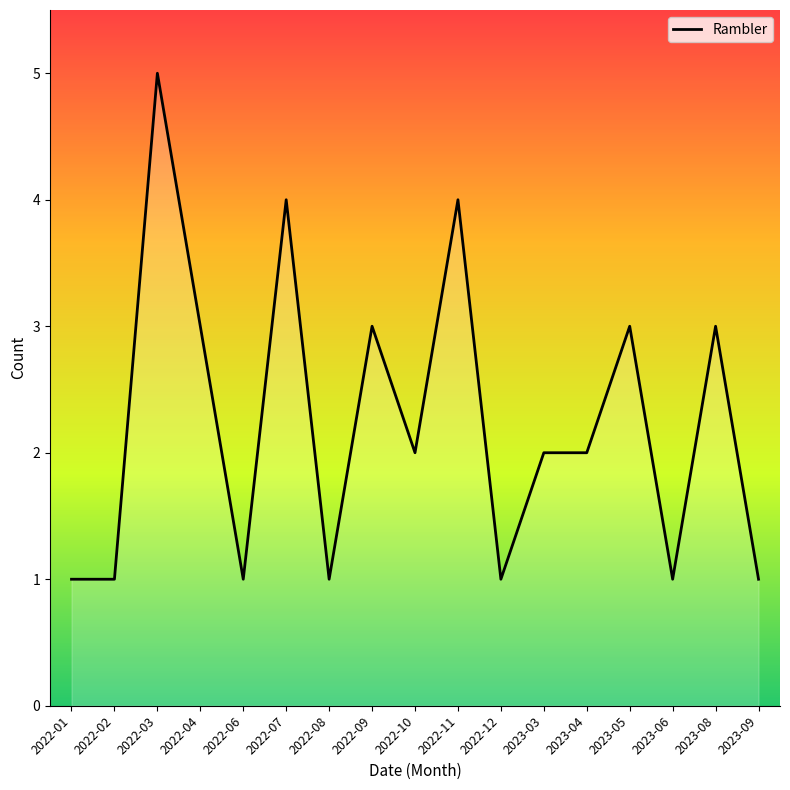

What is the difference between the maximum and minimum values?

4